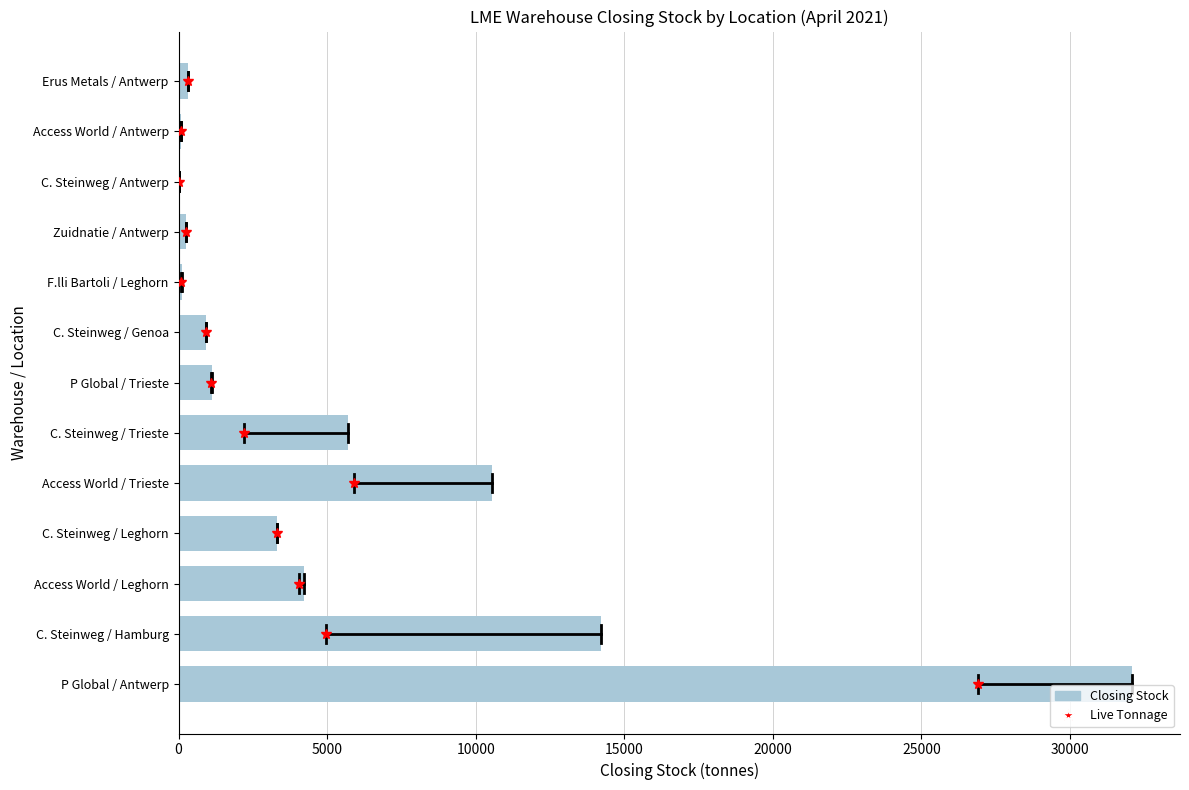

What is the sum of the values at P Global / Antwerp and C. Steinweg / Trieste?

37795